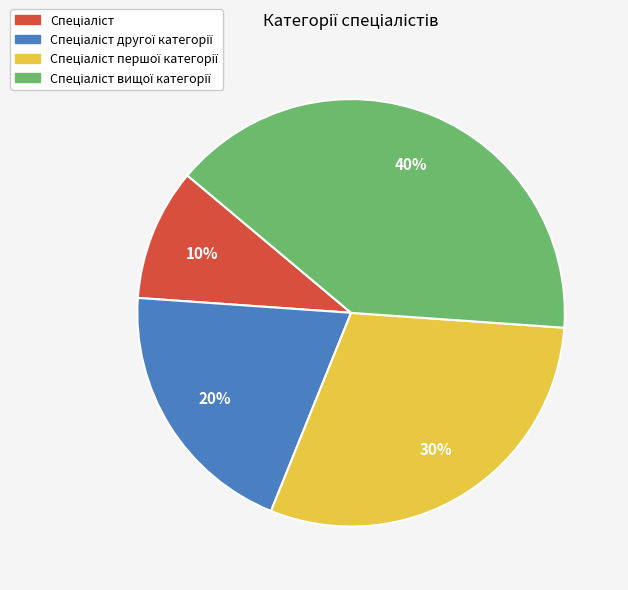

Is there a majority slice in this chart?

No